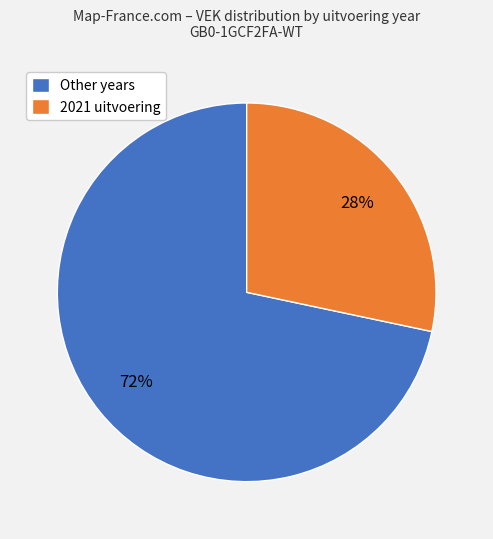

How many slices are in this pie chart?

2